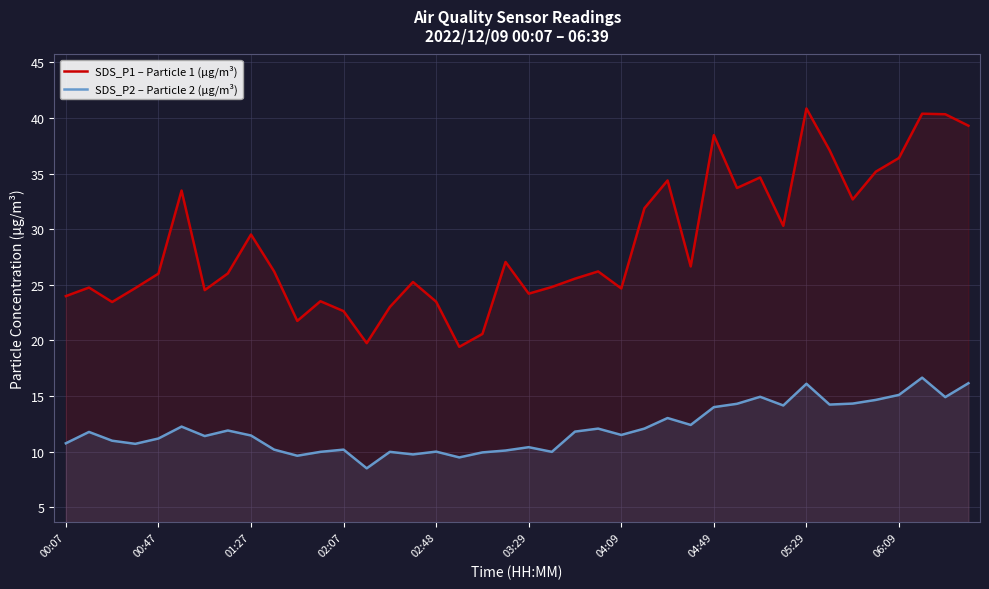

Rank the series by their maximum value, from highest to lowest.

SDS_P1 – Particle 1 (µg/m³), SDS_P2 – Particle 2 (µg/m³)